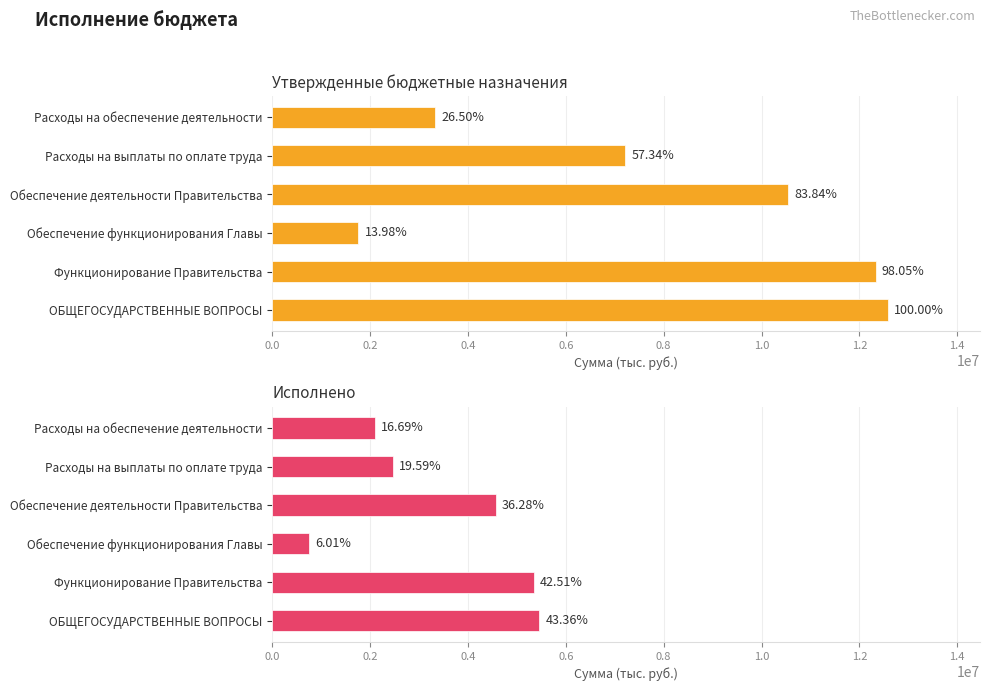

Read the Утвержденные бюджетные назначения value at Расходы на выплаты по оплате труда.

7213000.0